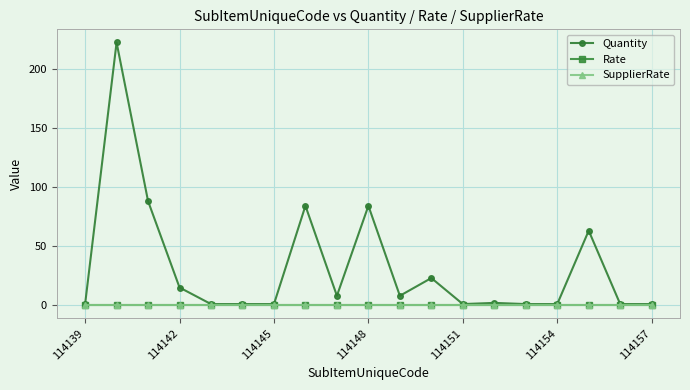

Is this an area chart (filled region under the line)?

No